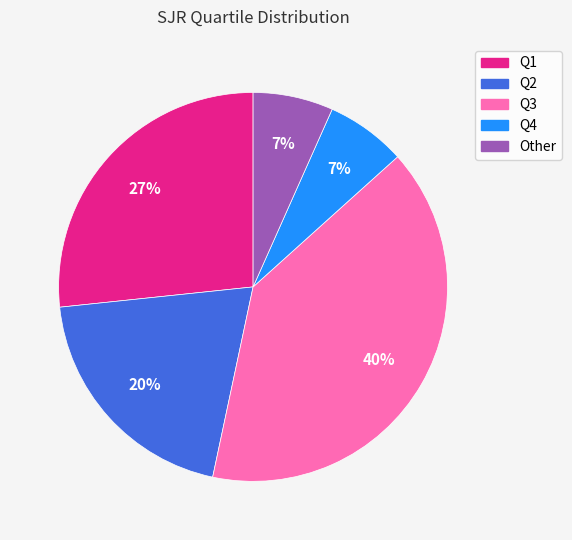

True or false: Q1 accounts for 36% of the total.

False